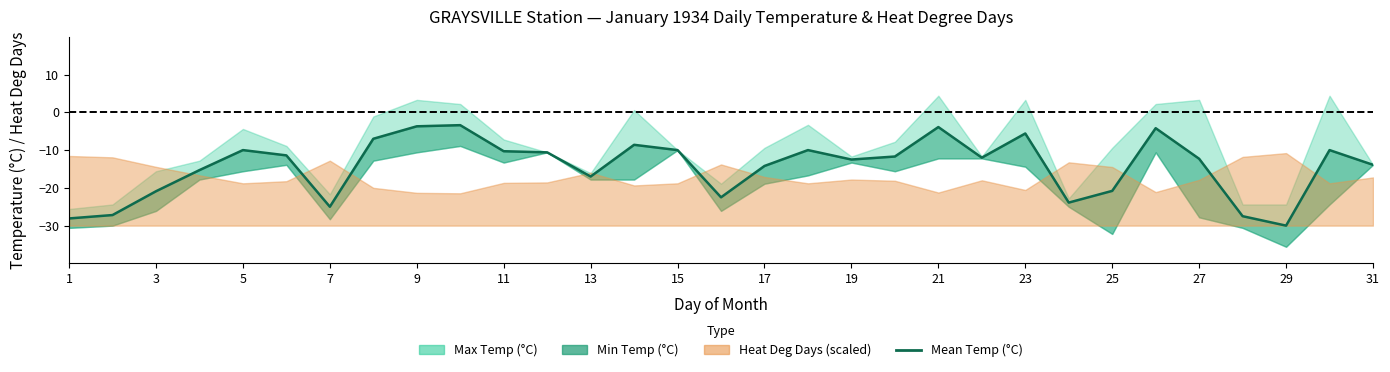

The value at 3 is -5.1. True or false?

False